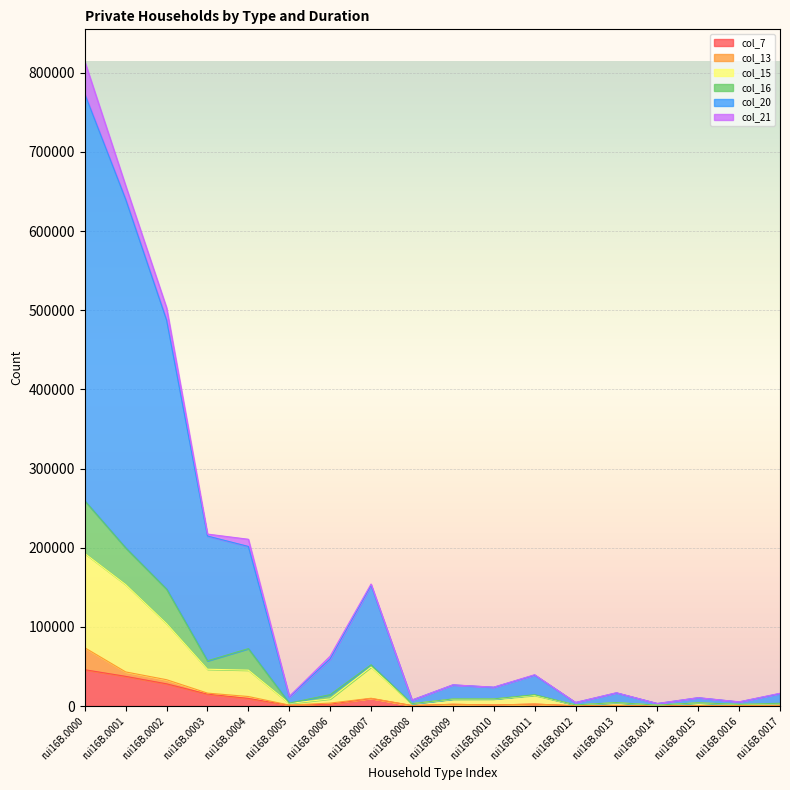

True or false: col_7 has more than 2 points higher than both neighbors.

True